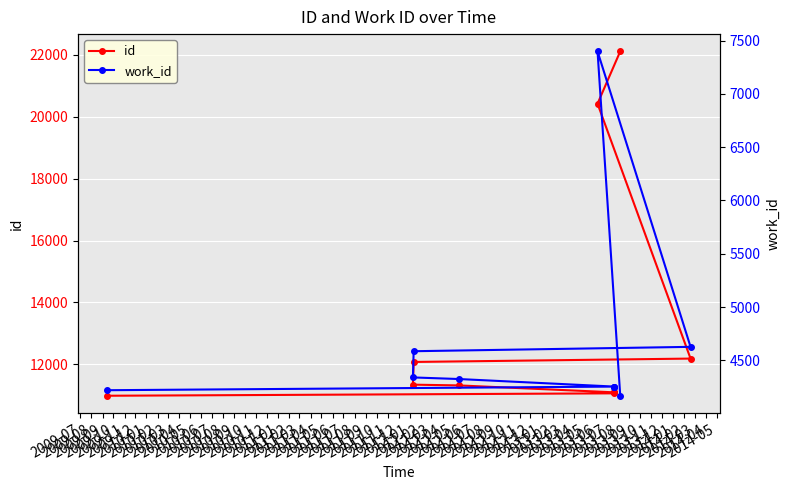

Which series has the widest spread of values?

id